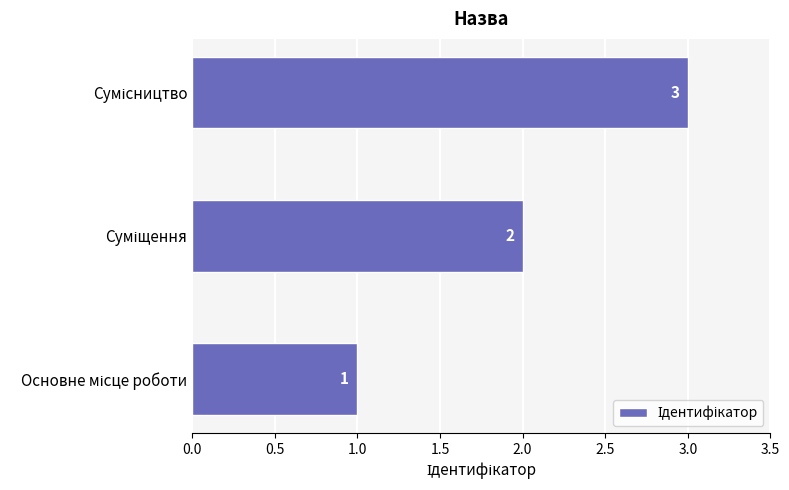

What is the maximum value shown in the chart?

3